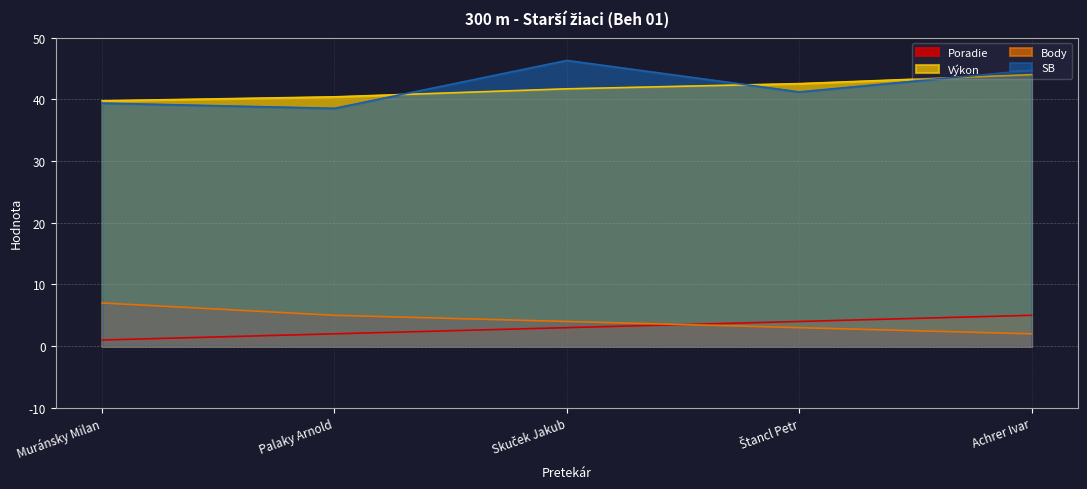

How many values in the Výkon series exceed 41?

3